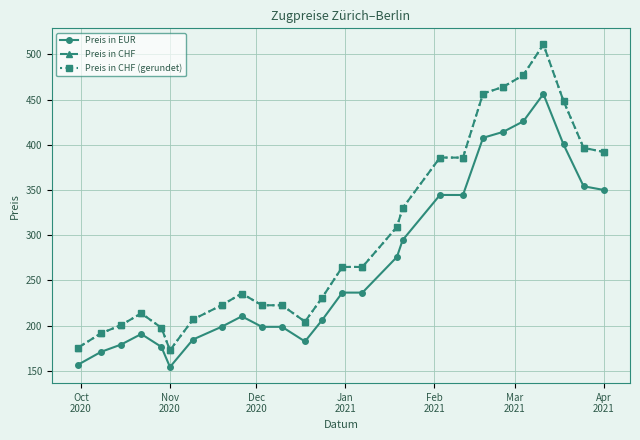

What is the value of the Preis in CHF point at the 12th from the left?

204.5